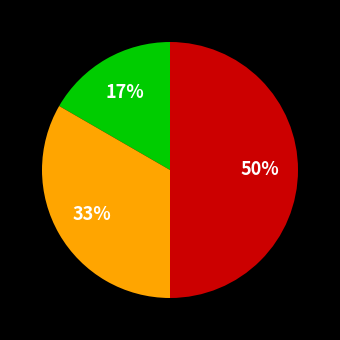

To the nearest percent, what is the difference between the largest and smallest slice percentages?

33%